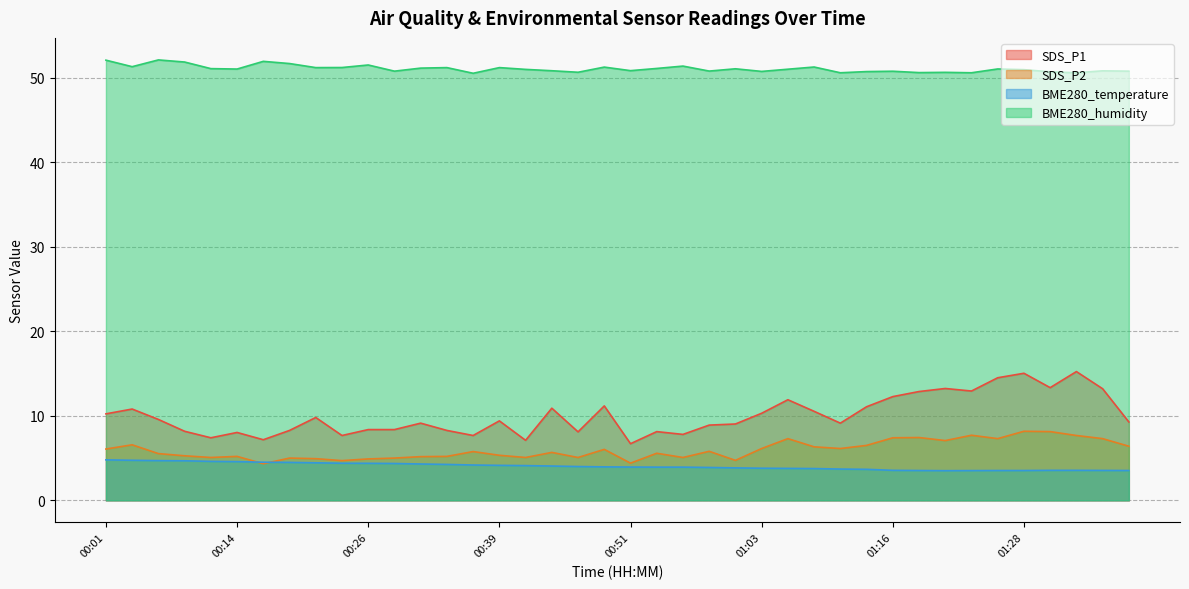

What is the label of the 21st point from the left?

00:51